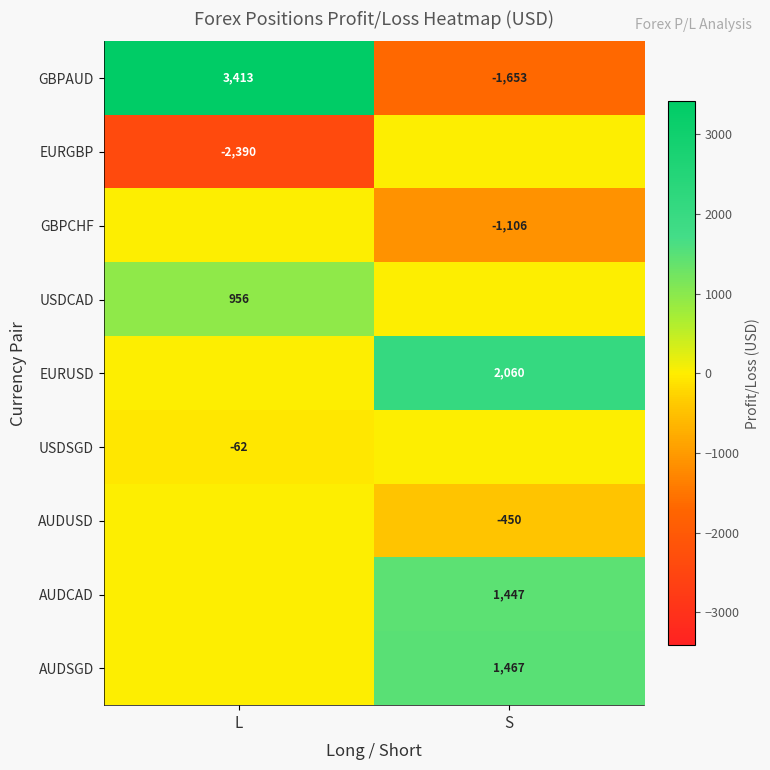

True or false: USDSGD has a value of -42 at L.

False